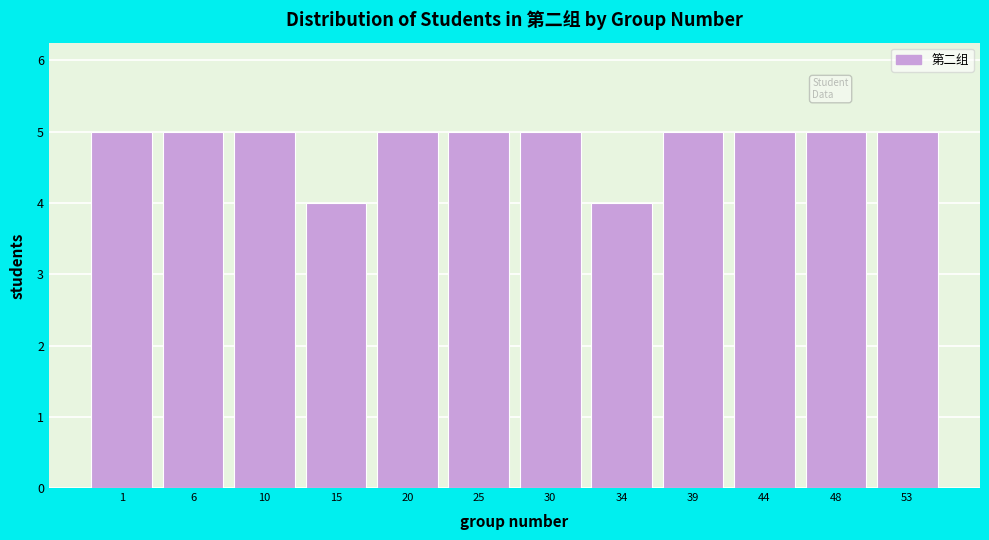

Reading left to right, extract all data points from this chart.

1=5	6=5	10=5	15=4	20=5	25=5	30=5	34=4	39=5	44=5	48=5	53=5